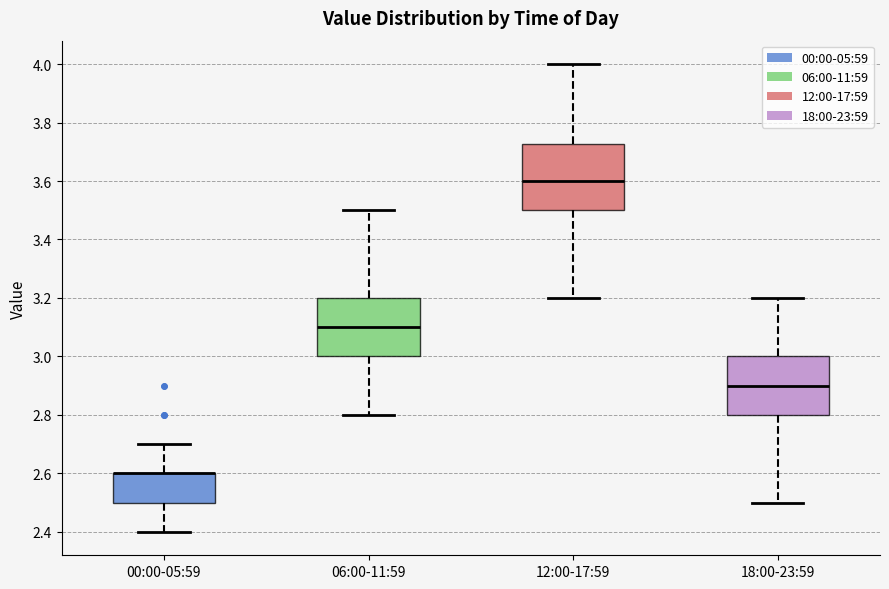

Where does the median line of the box for 12:00-17:59 sit on the y-axis? The values are not printed on the chart, so give them approximately, as read against the axis.

3.60